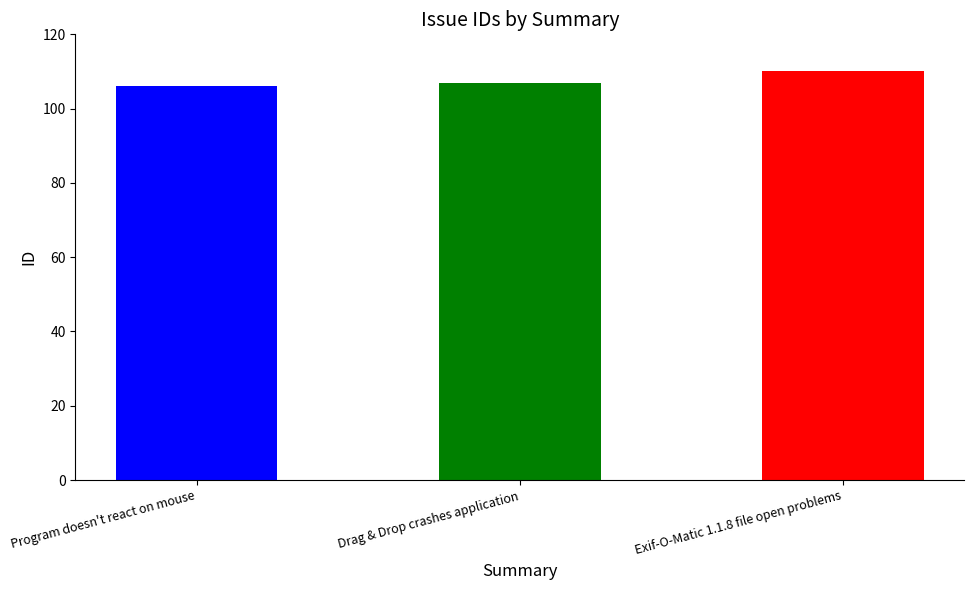

Is it true that the value at Exif-O-Matic 1.1.8 file open problems is 22?

False